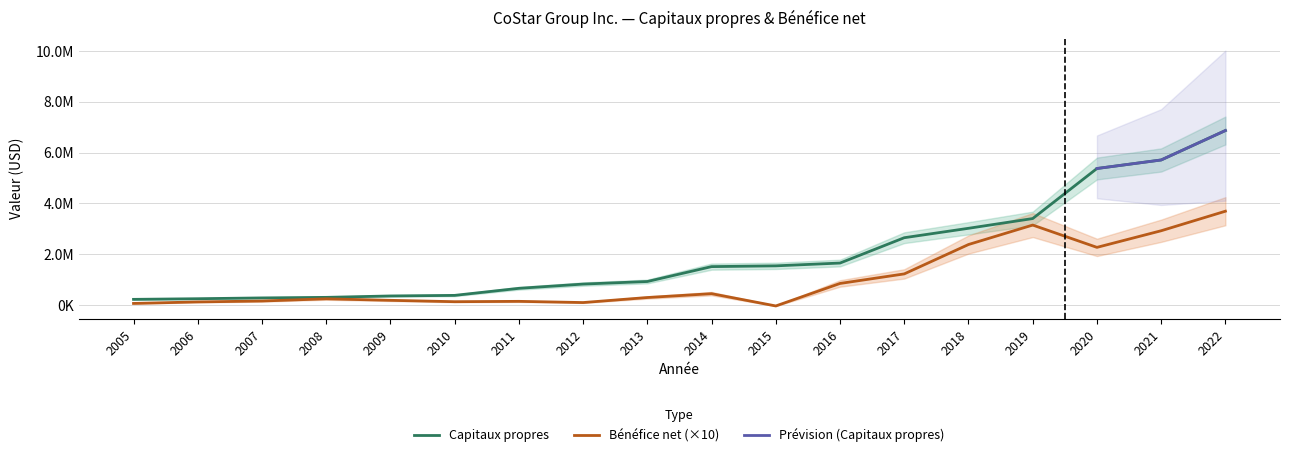

Between 2007 and 2013, which series saw the biggest shift?

Capitaux propres